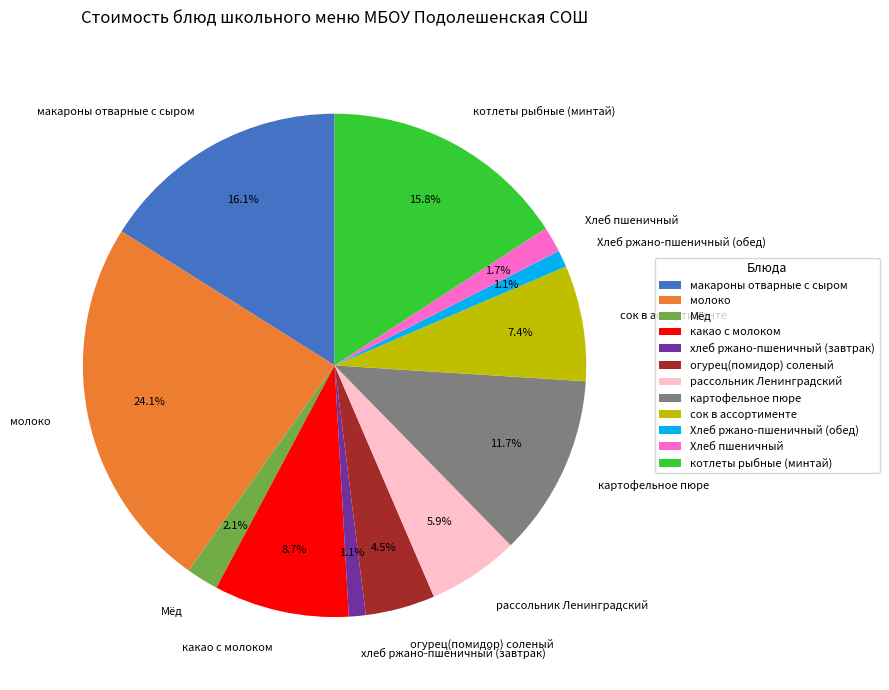

Which slice is the largest?

молоко